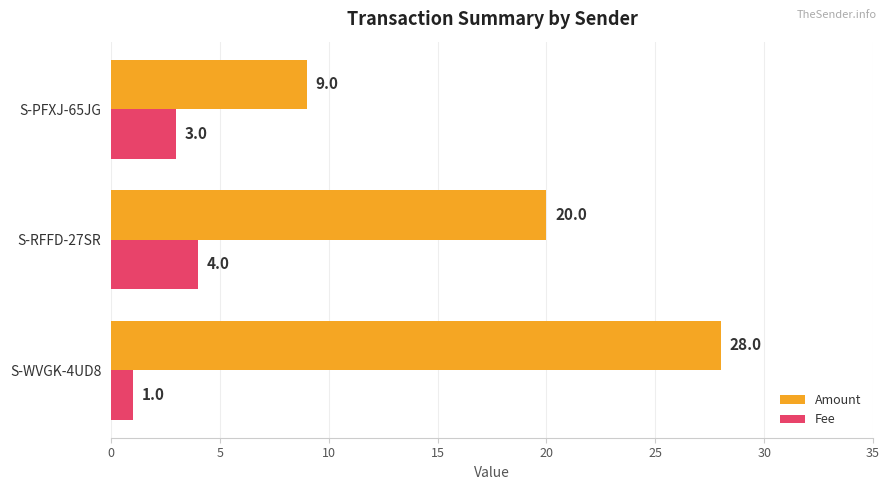

Which series has the widest spread of values?

Amount